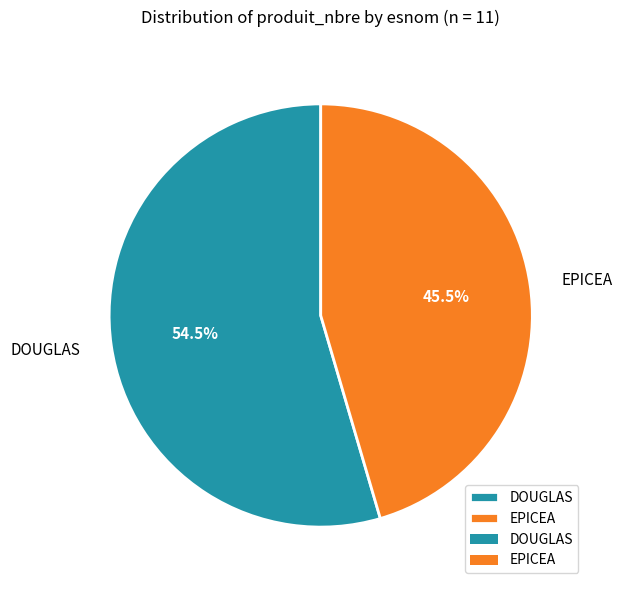

Which category has the biggest portion of the pie?

DOUGLAS